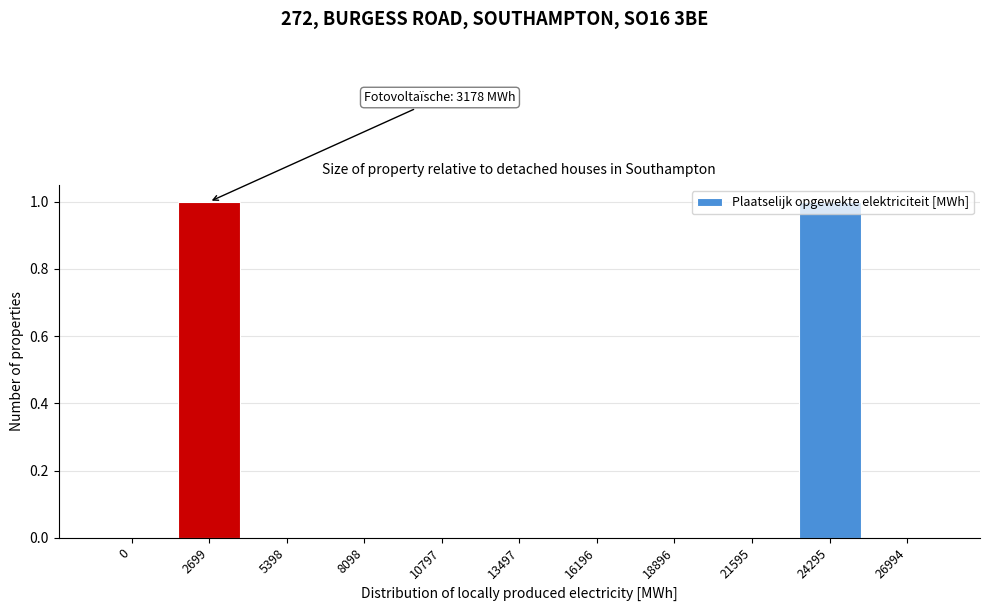

True or false: the data shows 1 at 16196.

False